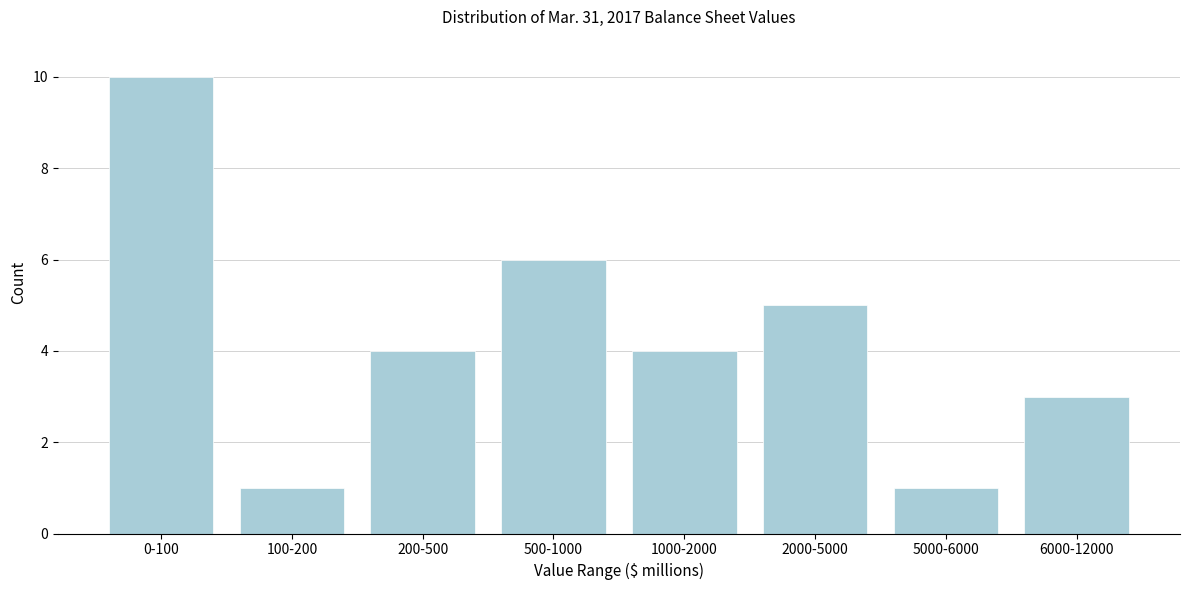

Reading left to right, transcribe all the data shown in this chart.

0-100=10	100-200=1	200-500=4	500-1000=6	1000-2000=4	2000-5000=5	5000-6000=1	6000-12000=3